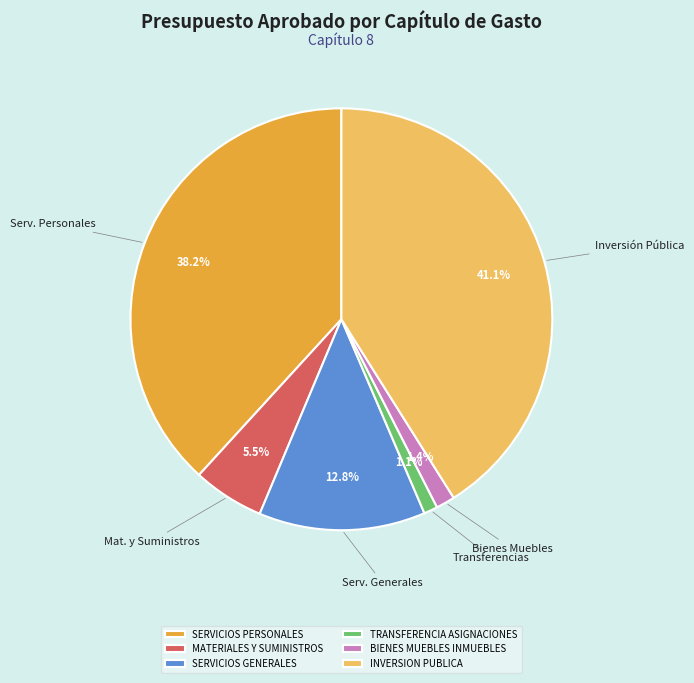

To the nearest percent, what is the average slice percentage?

17%